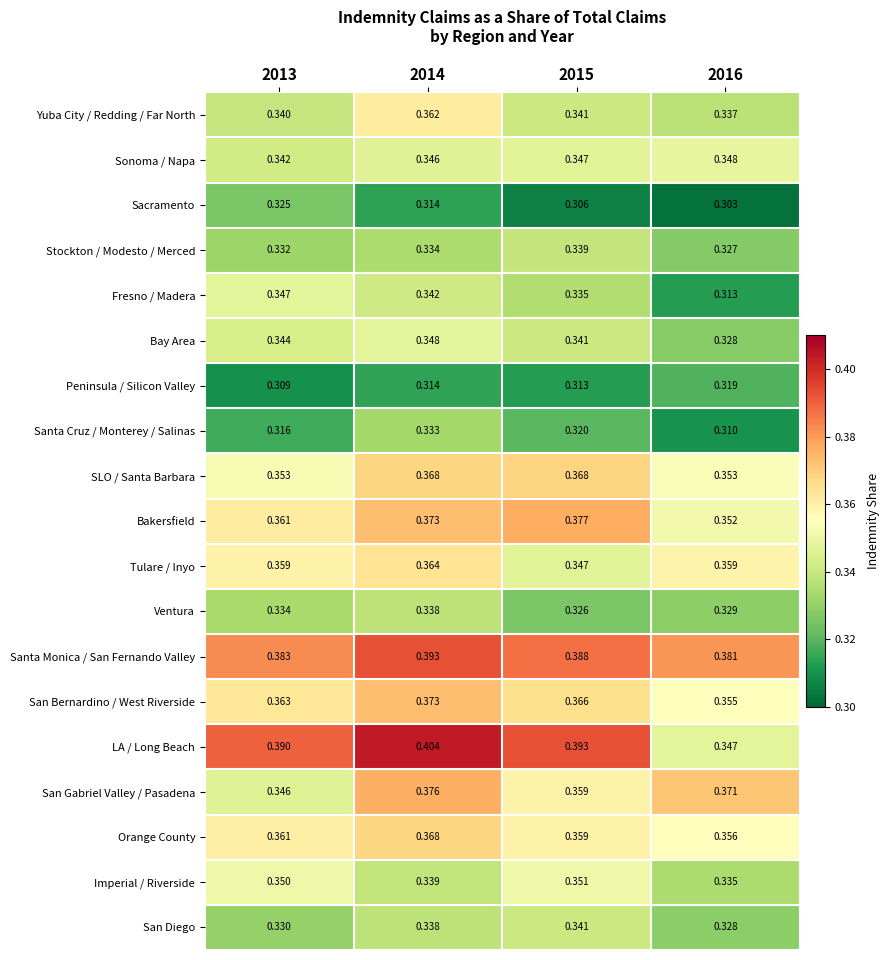

Which series has the widest spread of values?

LA / Long Beach